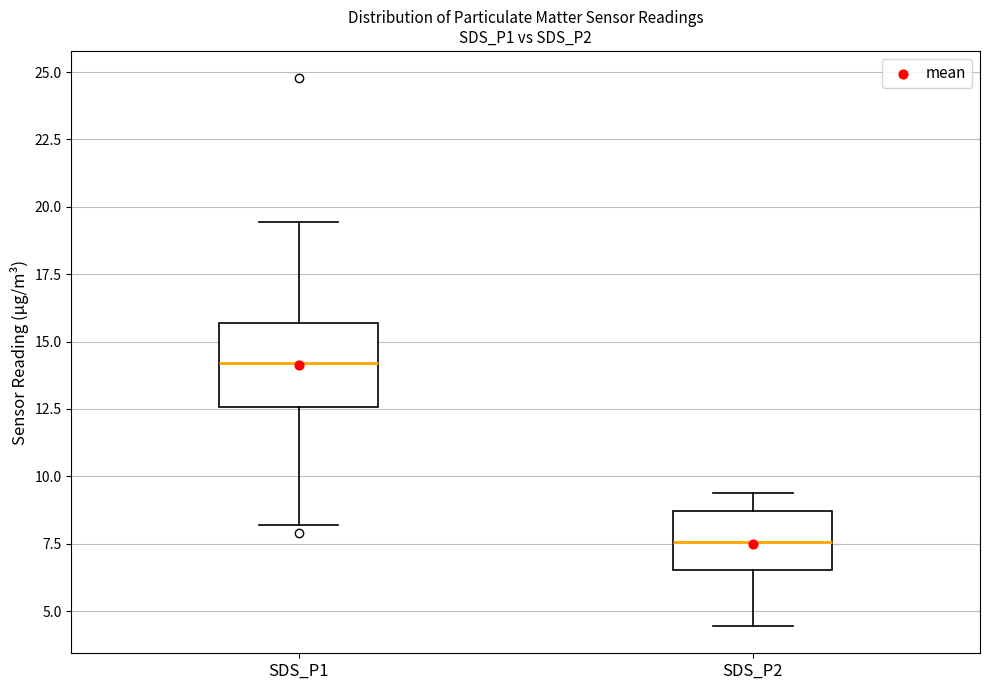

Reading left to right, read every box against the y-axis: the position of its median line, the range the box covers, and the ends of its whiskers. The values are not printed on the chart, so give them approximately, as read against the axis.

SDS_P1: median 14.0, box 12.5 to 15.5, whiskers 8.0 to 19.5
SDS_P2: median 7.5, box 6.5 to 8.5, whiskers 4.5 to 9.5